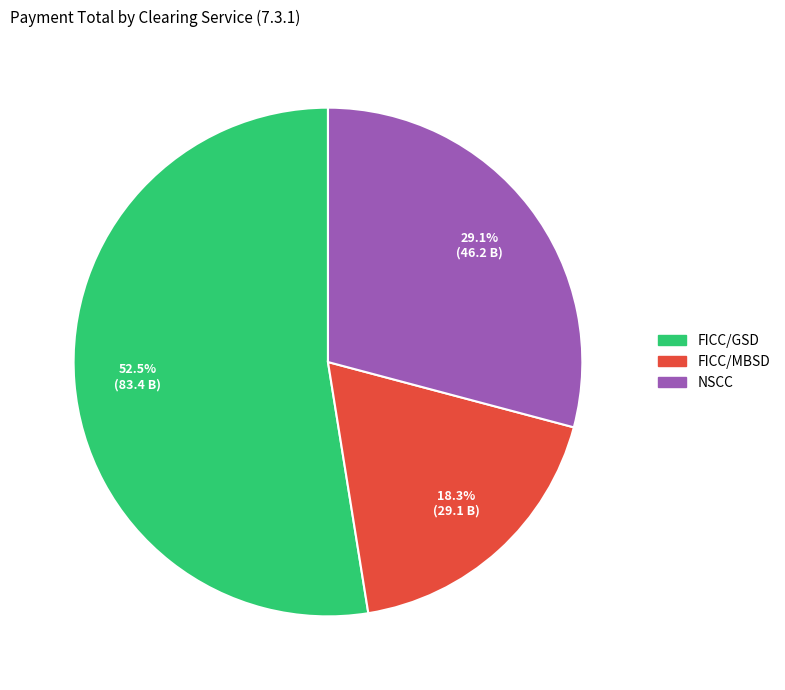

Count the number of slices in the pie.

3